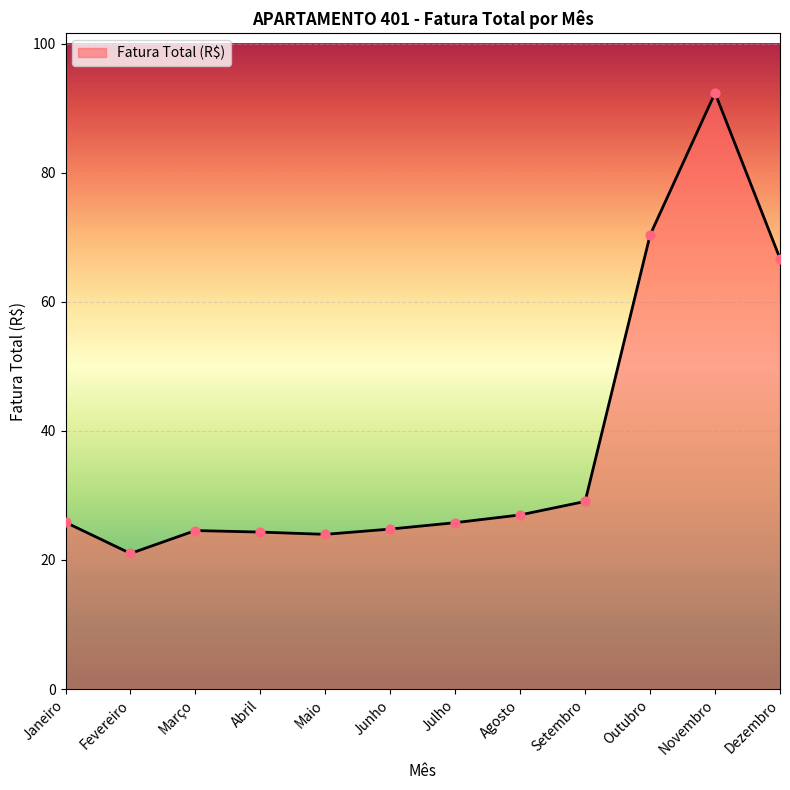

Between Maio and Junho, which is larger?

Junho